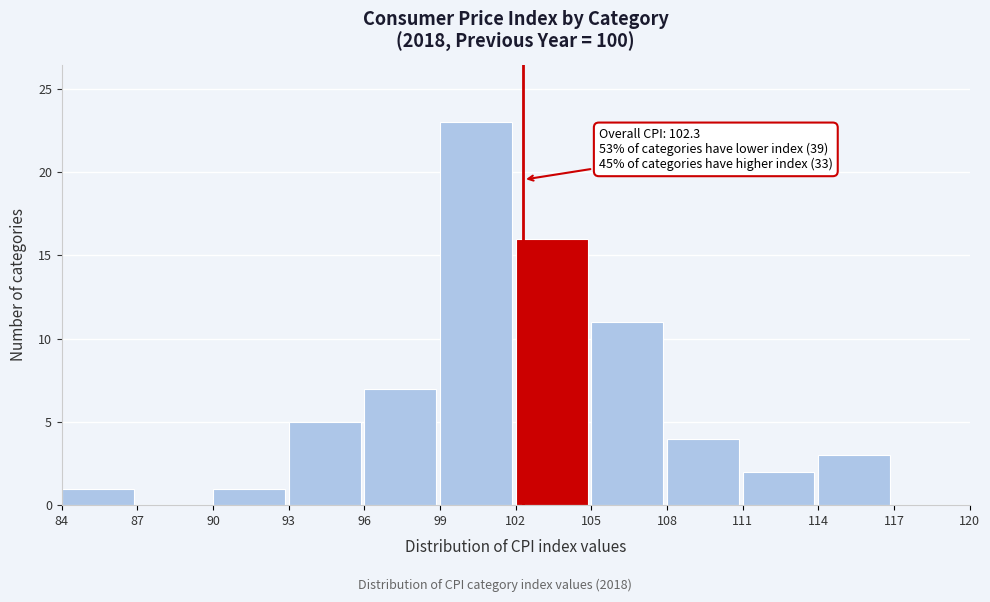

Over which range of the x-axis is the bar tallest?

99 to 102